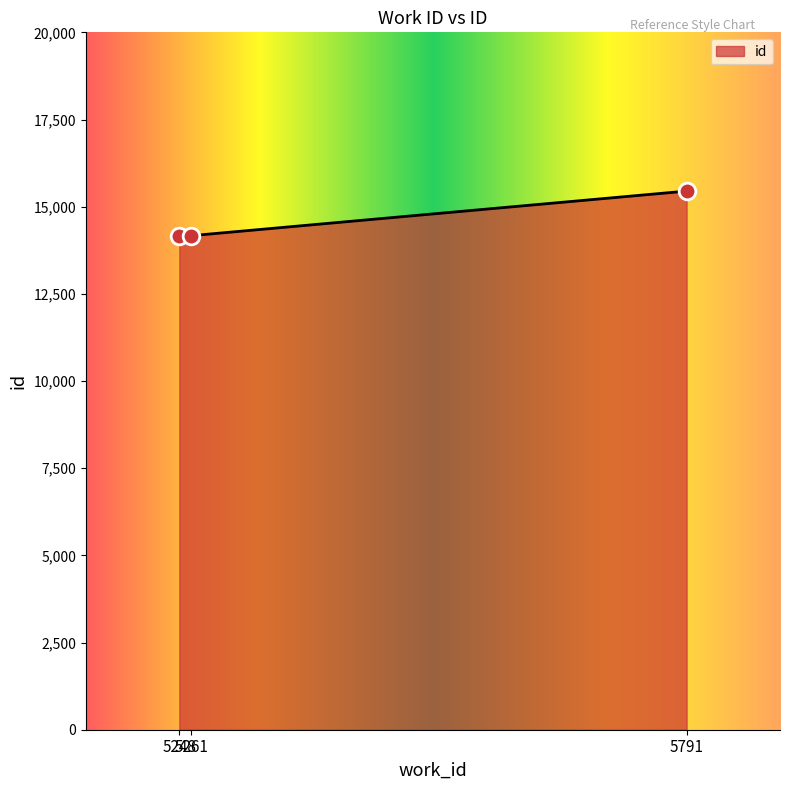

What is the greatest value displayed?

15447